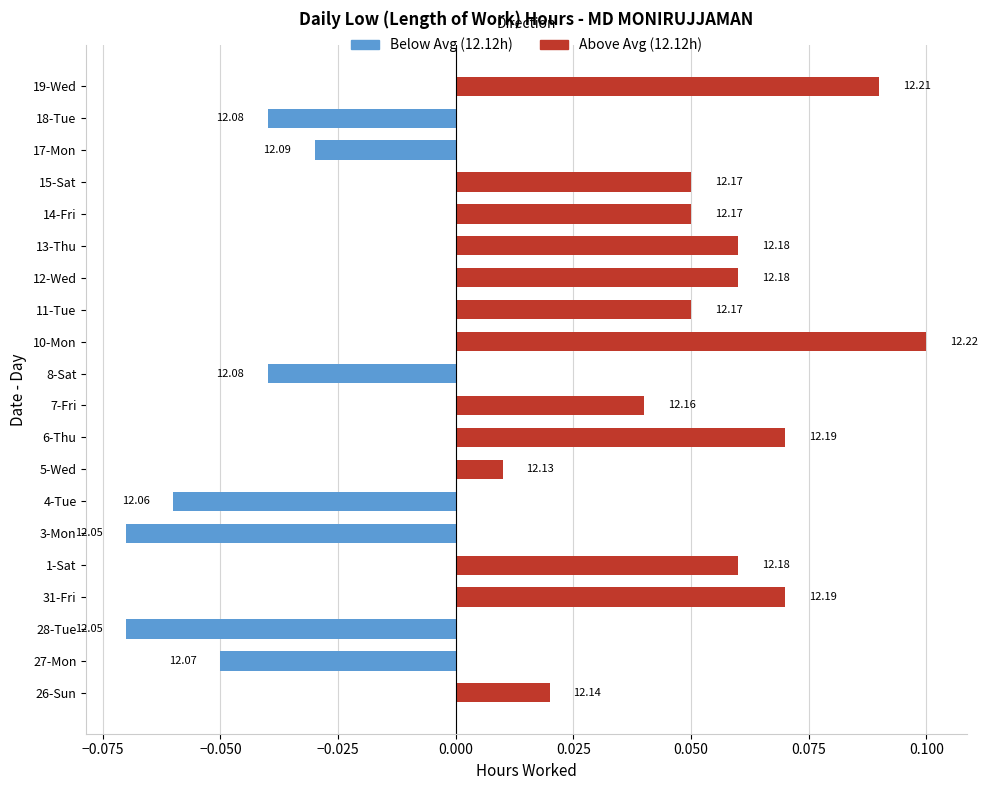

Reading left to right, what are all the values shown in this chart?

Below Avg: 0.0	-0.0	-0.1	0.0	0.0	-0.1	-0.1	0.0	0.0	0.0	-0.0	0.0	0.0	0.0	0.0	0.0	0.0	-0.0	-0.0	0.0
Above Avg: 0.0	0.0	0.0	0.1	0.1	0.0	0.0	0.0	0.1	0.0	0.0	0.1	0.1	0.1	0.1	0.1	0.1	0.0	0.0	0.1